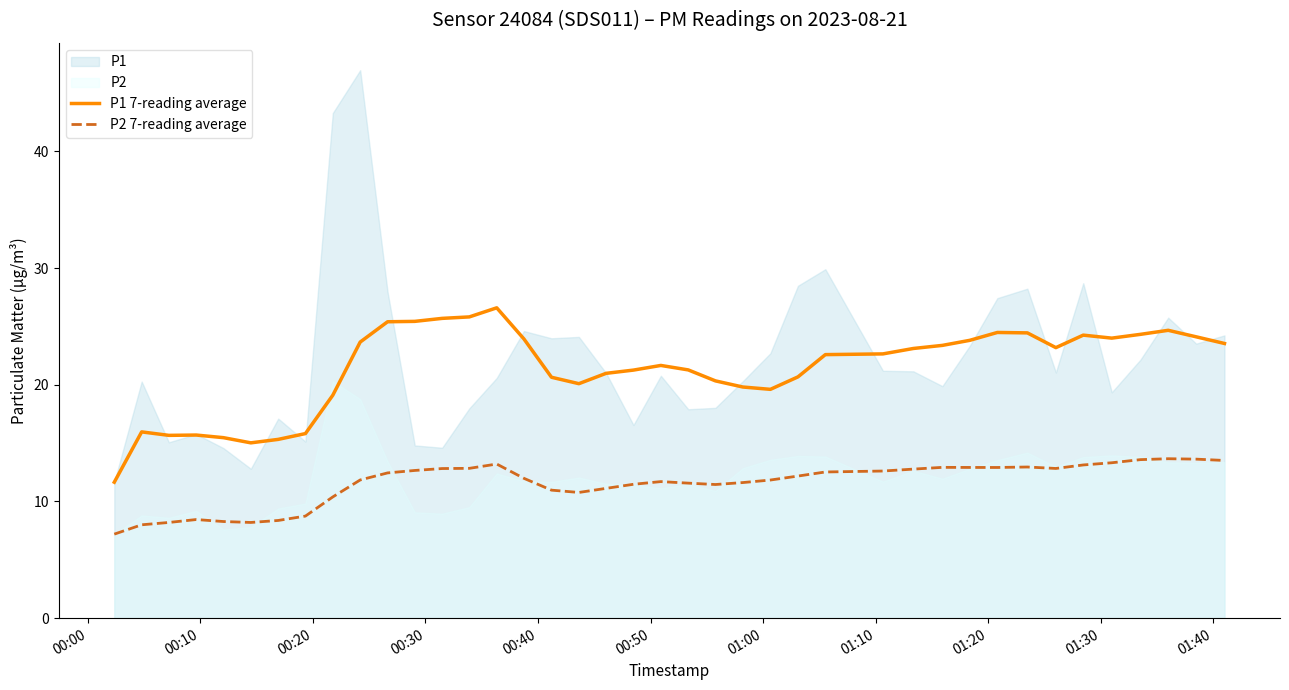

True or false: P2 7-reading average and P1 7-reading average cross at least once.

False